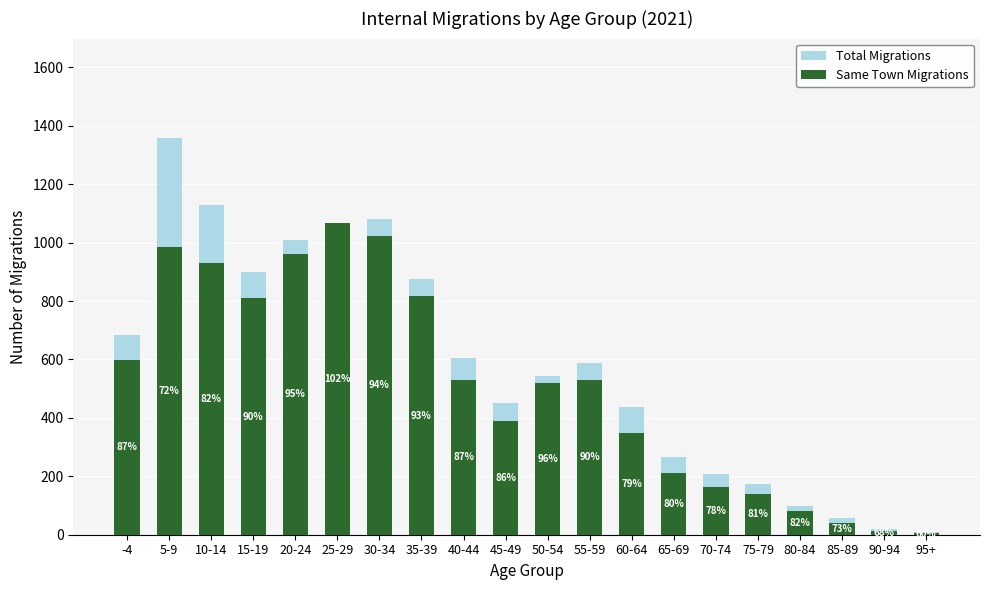

What is the label of the 16th bar from the left?

75-79